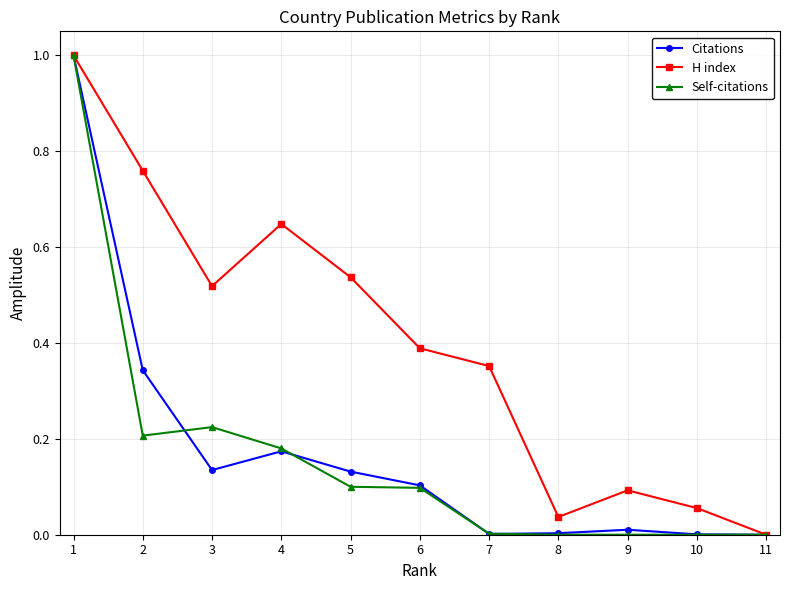

How many data points in H index are above 0?

10